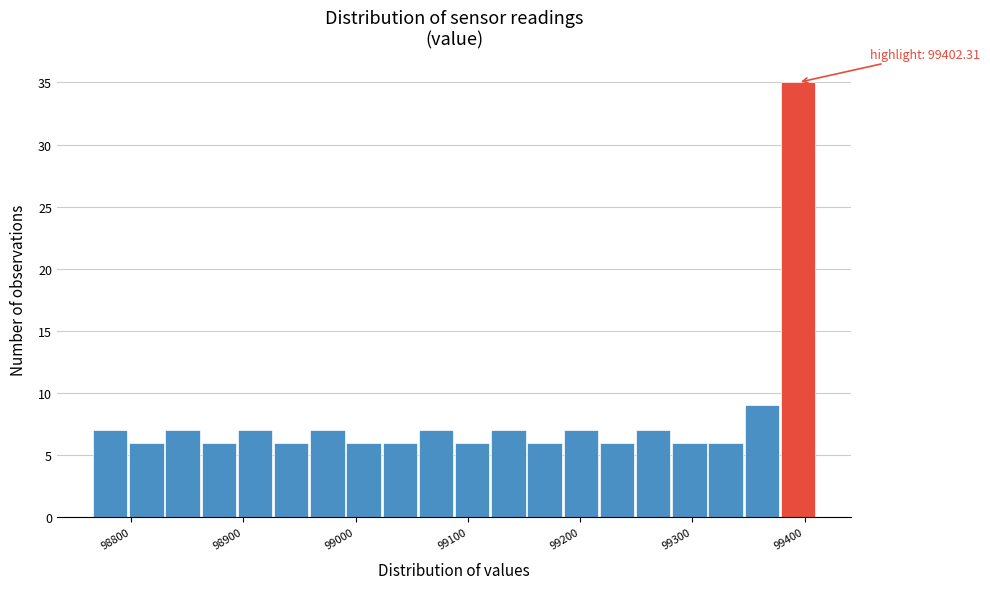

Around what value on the x-axis is the tallest bar? Give the approximate position of its centre, as read against the axis.

99390